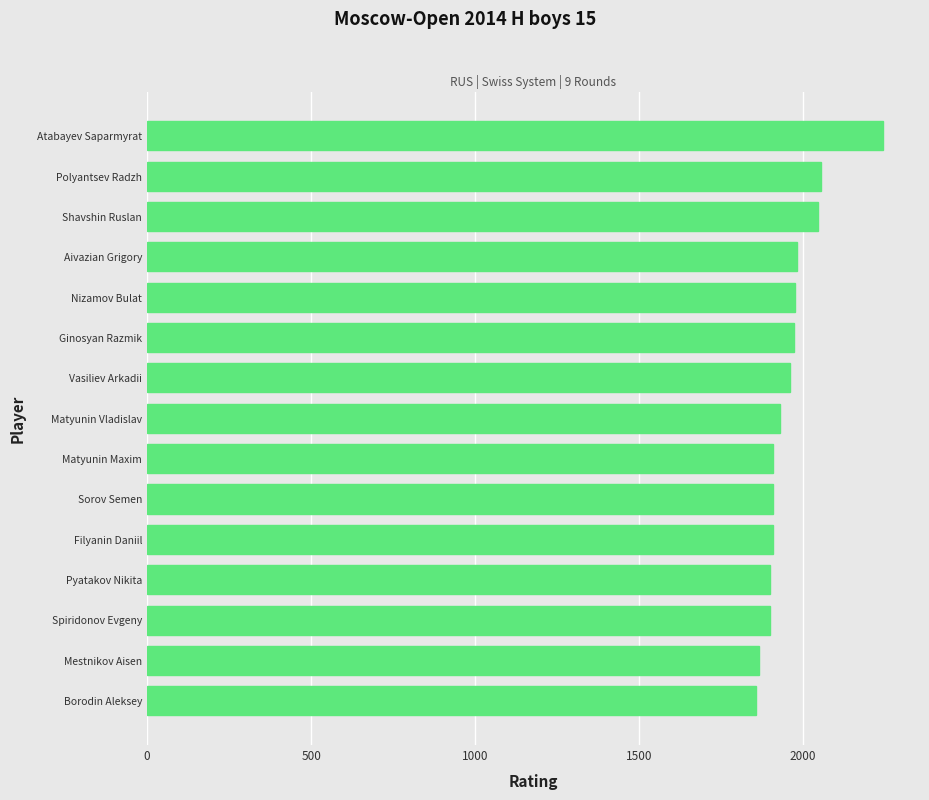

What is the change in value from Polyantsev Radzh to Matyunin Maxim?

-146